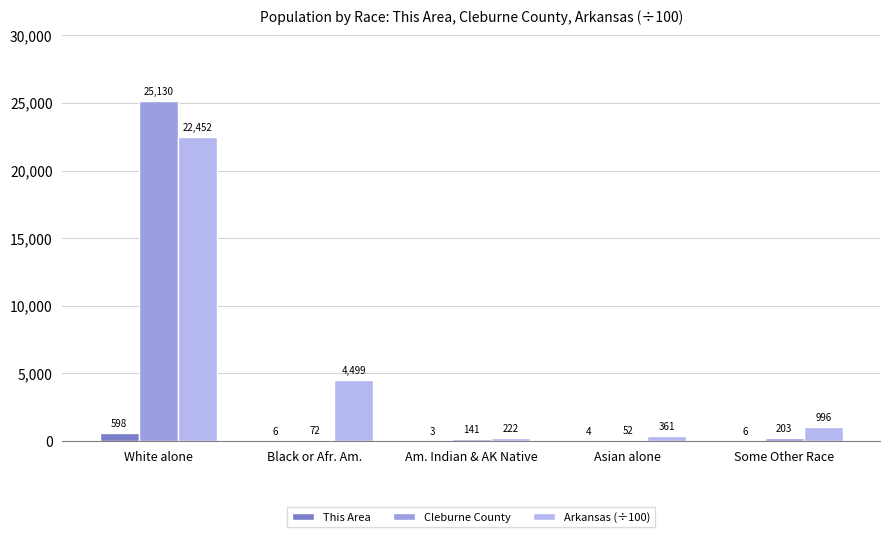

What is the total value across all series at Asian alone?

417